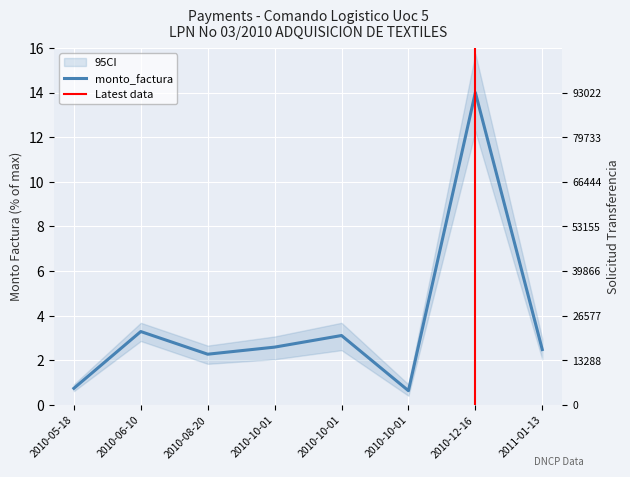

What is the lowest value of the monto_factura series?

0.6